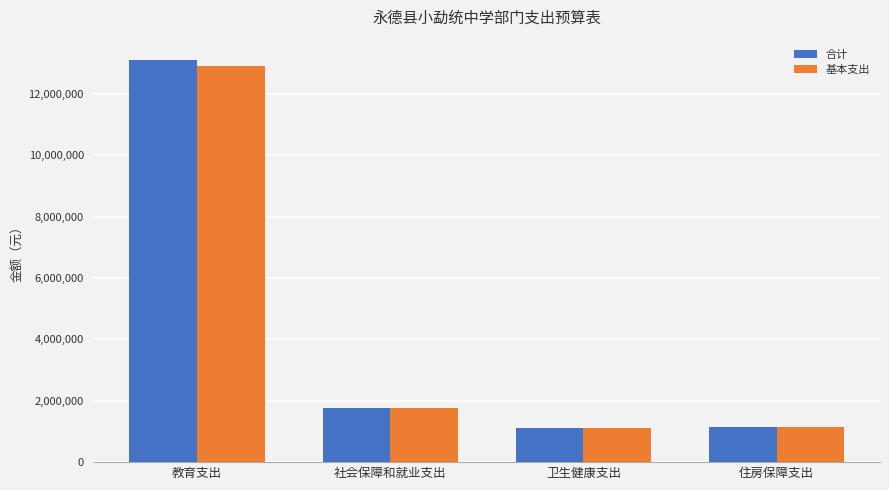

Is the value of 合计 at 教育支出 greater than the value of 基本支出 at 卫生健康支出?

Yes